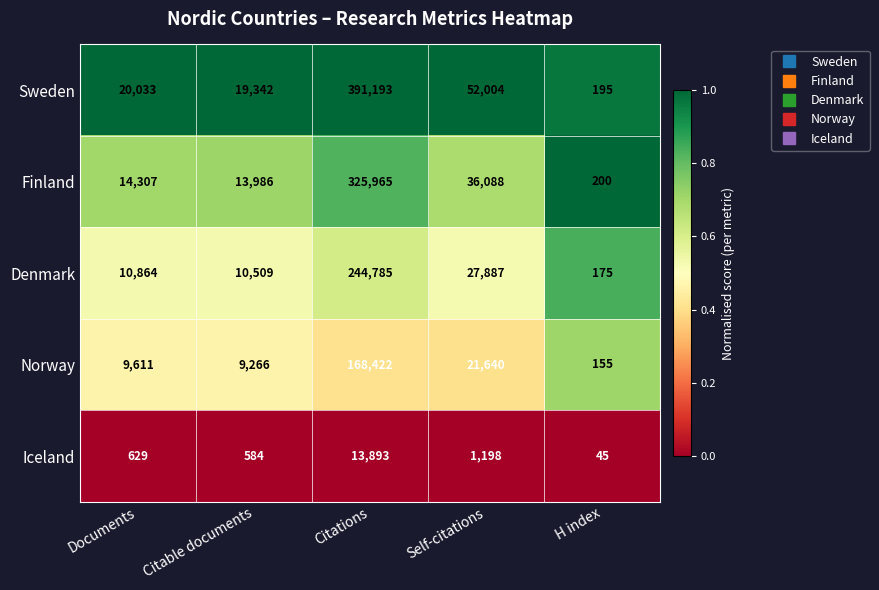

What is the difference between the highest and lowest values at H index?

155